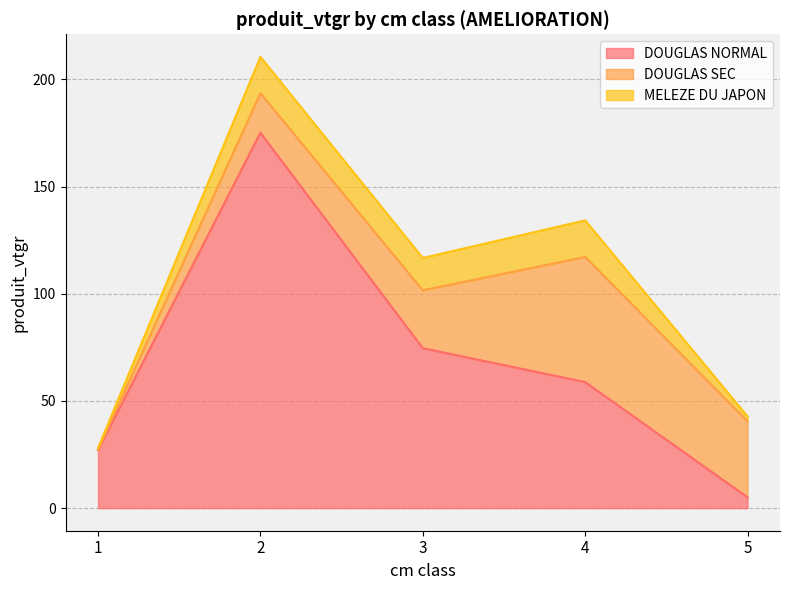

What is the minimum value shown in the chart?

0.3